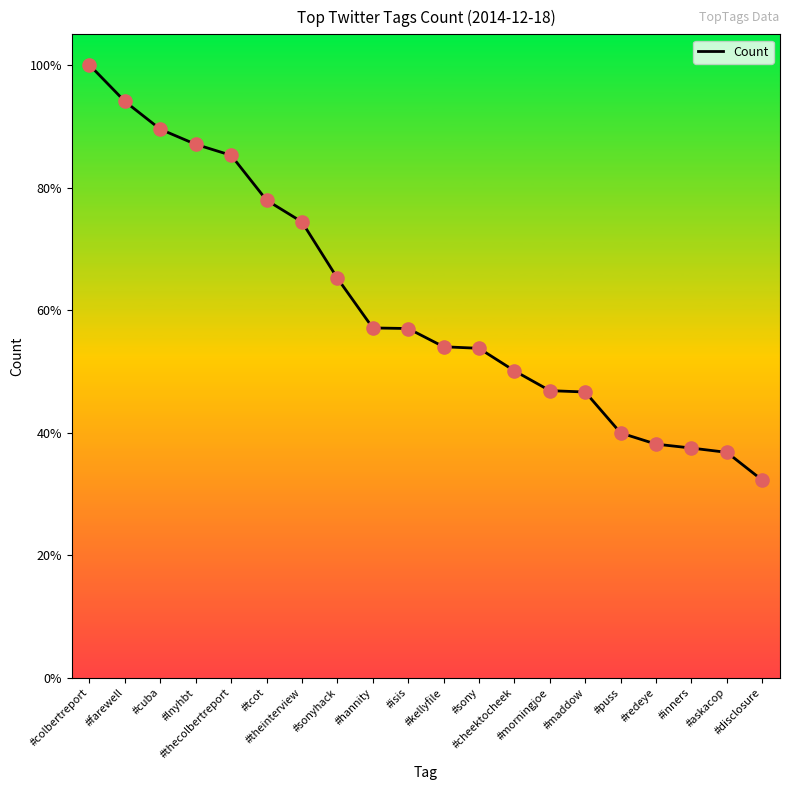

Which has a higher value, #inners or #askacop?

#inners